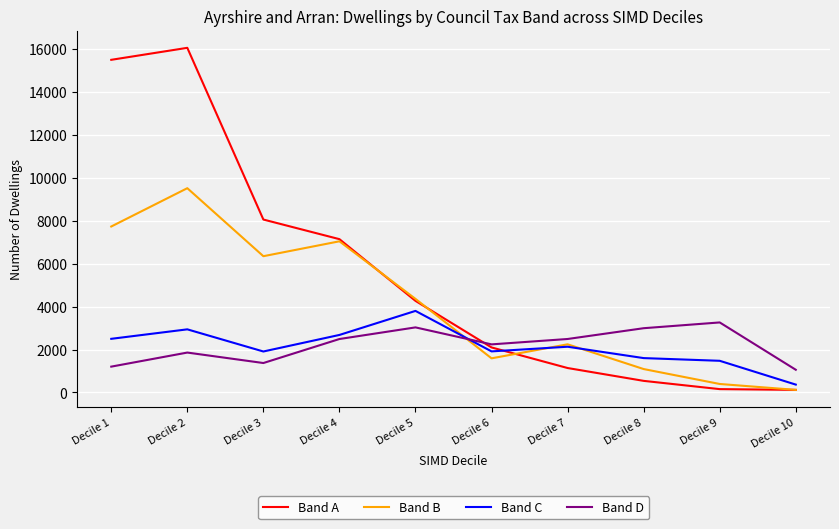

Where is the first local maximum for Band C?

Decile 2